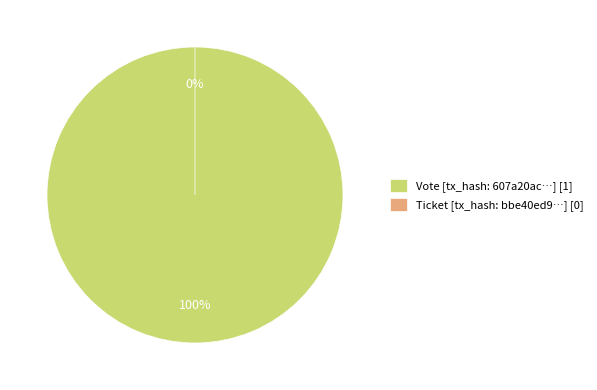

The Vote slice represents 100% of the pie. True or false?

True